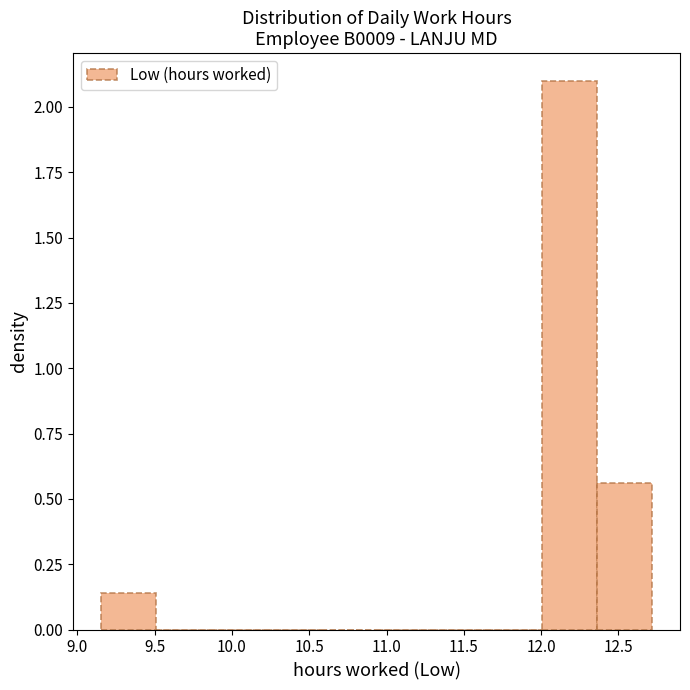

Over which range of the x-axis is the bar tallest?

12.00 to 12.35